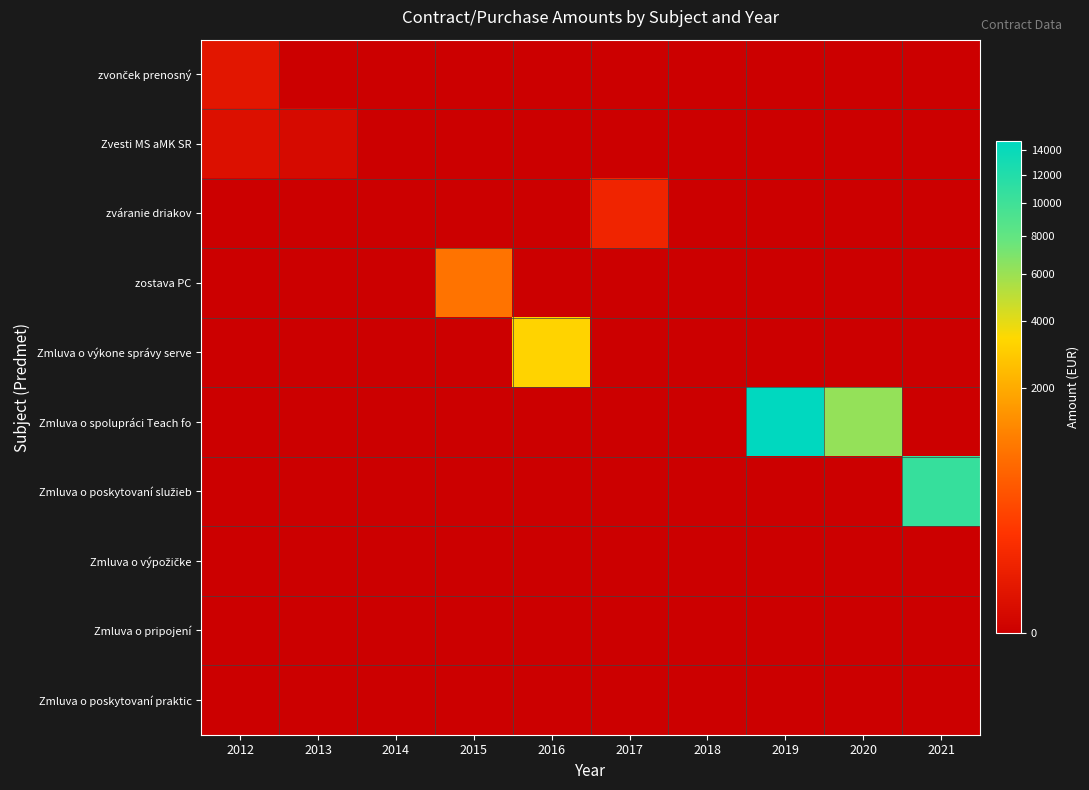

What is the total value across all series at 2016?

3250.0